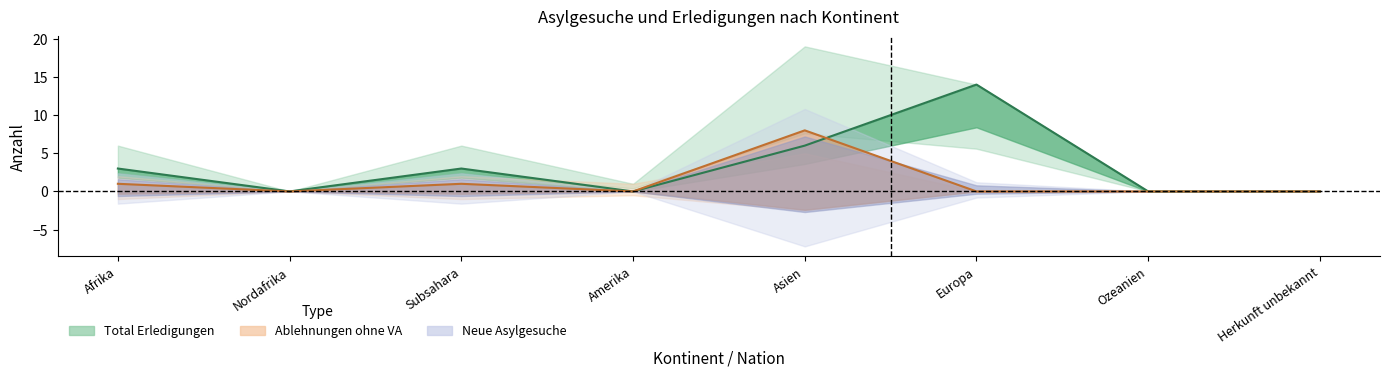

What is the label of the 3rd point from the left?

Subsahara